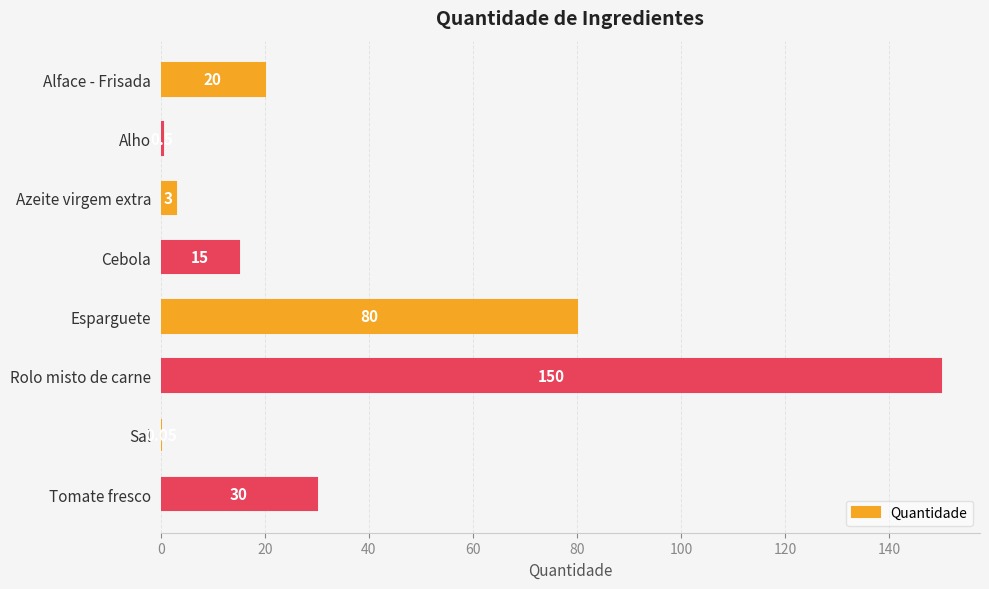

At which category does the chart reach its peak across all series?

Rolo misto de carne